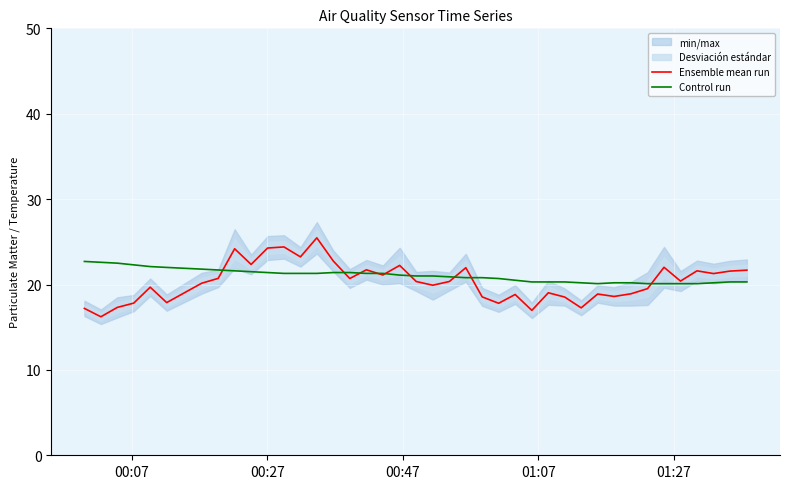

At how many categories does at least one series exceed 19?

40